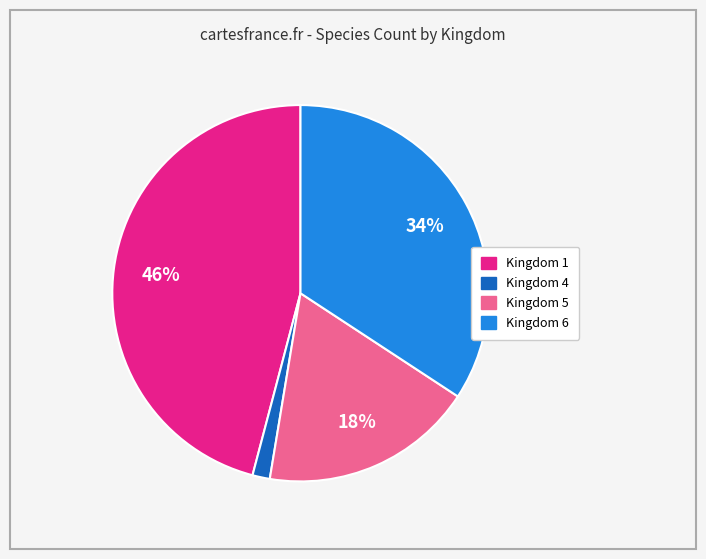

Which category has the biggest portion of the pie?

Kingdom 1